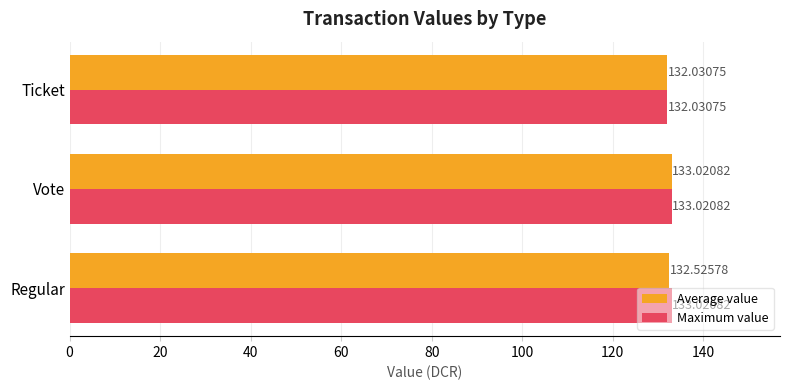

At which label does Average value reach its minimum?

Ticket